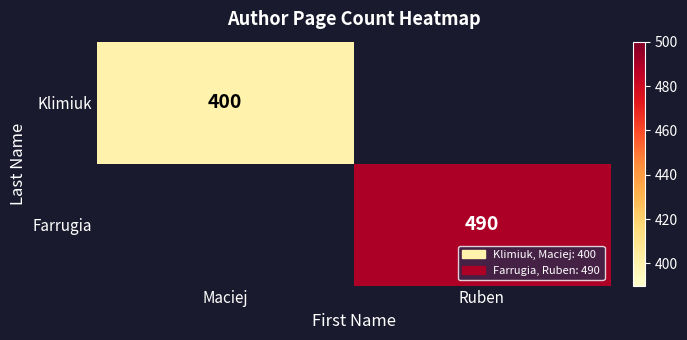

At how many categories does at least one series exceed 437?

1